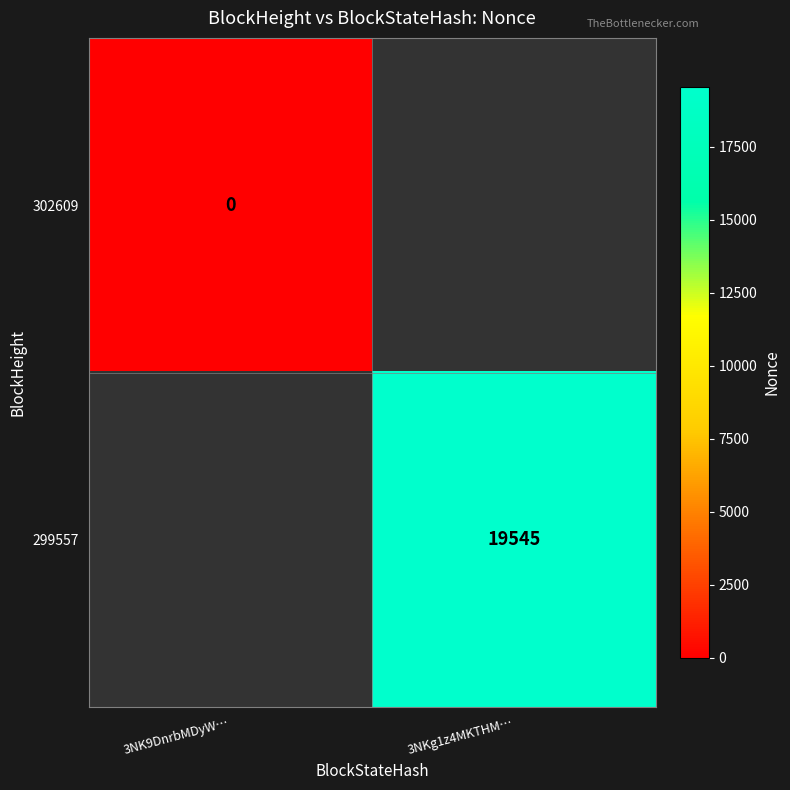

Count the number of categories in the chart.

2